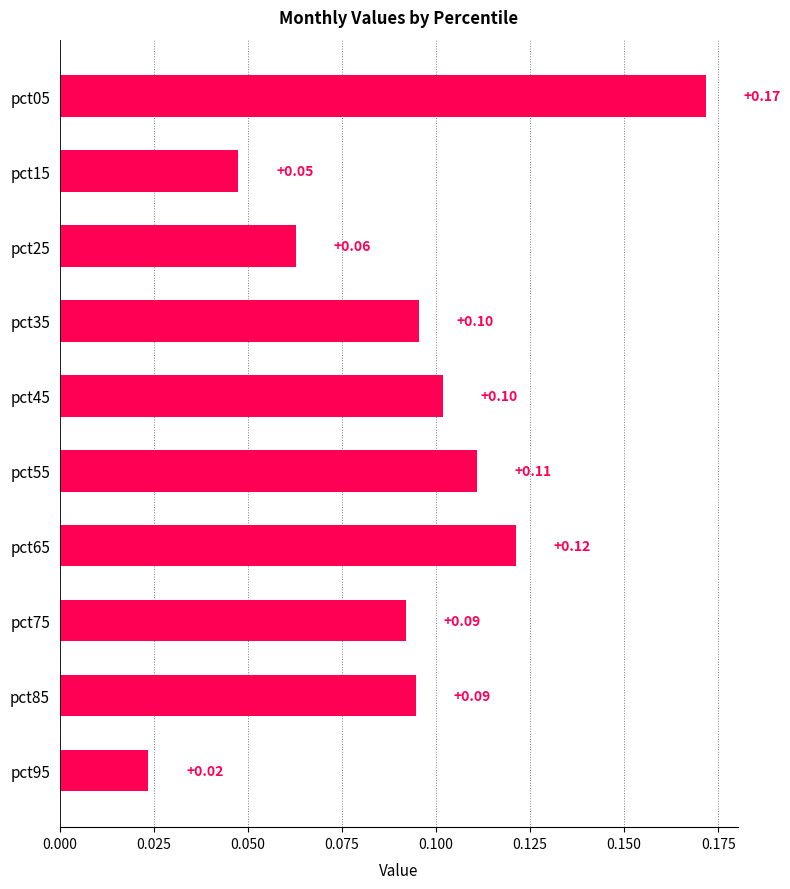

What is the sum of all values?

0.9